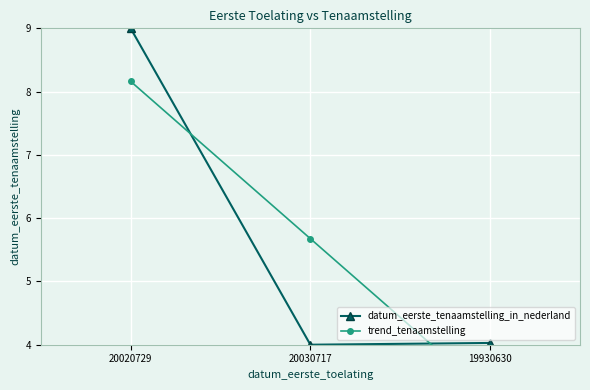

What is the difference between the maximum and minimum values in the datum_eerste_tenaamstelling_in_nederland series?

5.0